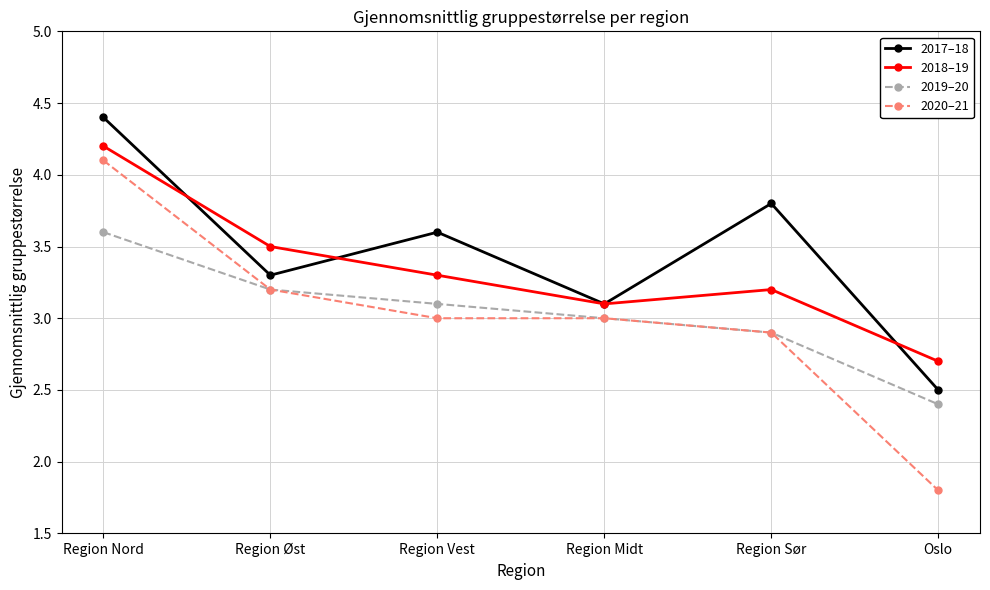

What is the value of the 2020–21 point at the 5th from the left?

2.9